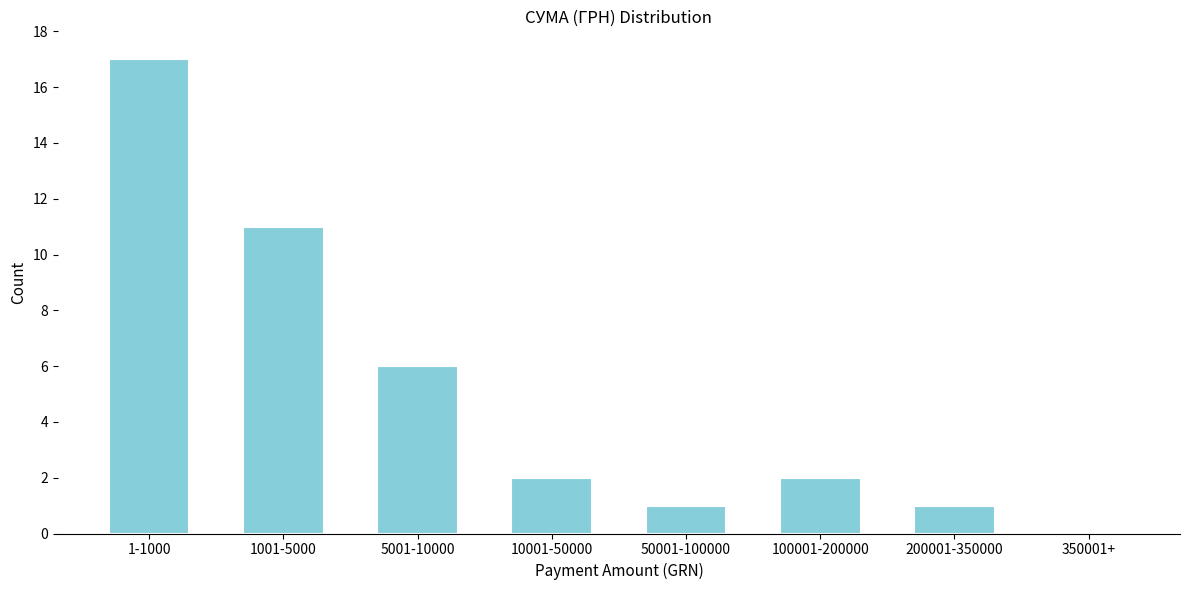

Reading left to right, transcribe all the data shown in this chart.

1-1000=17	1001-5000=11	5001-10000=6	10001-50000=2	50001-100000=1	100001-200000=2	200001-350000=1	350001+=0